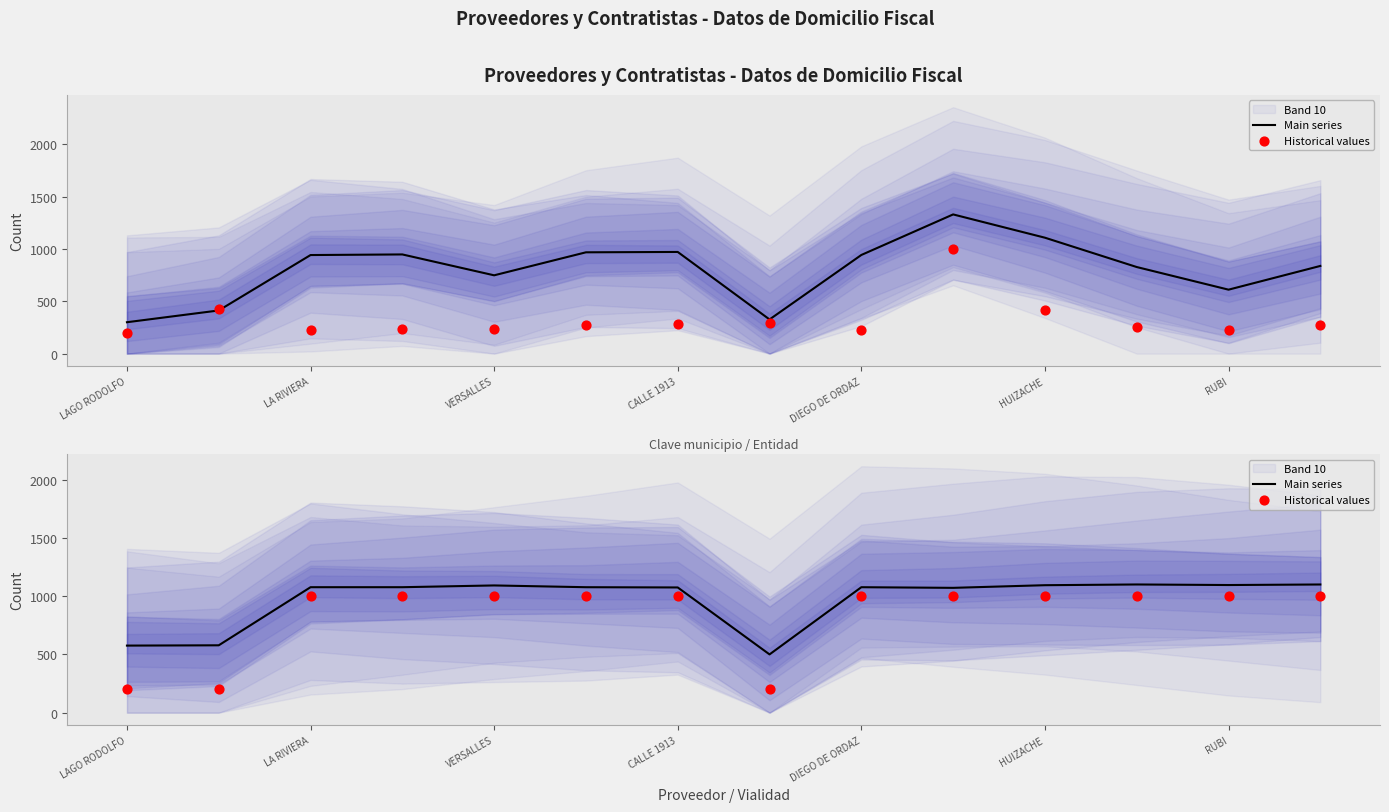

At how many categories does at least one series exceed 321?

14